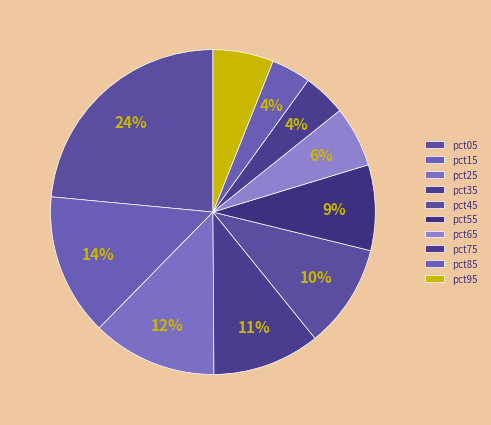

To the nearest percent, what percentage of the pie is pct95?

6%